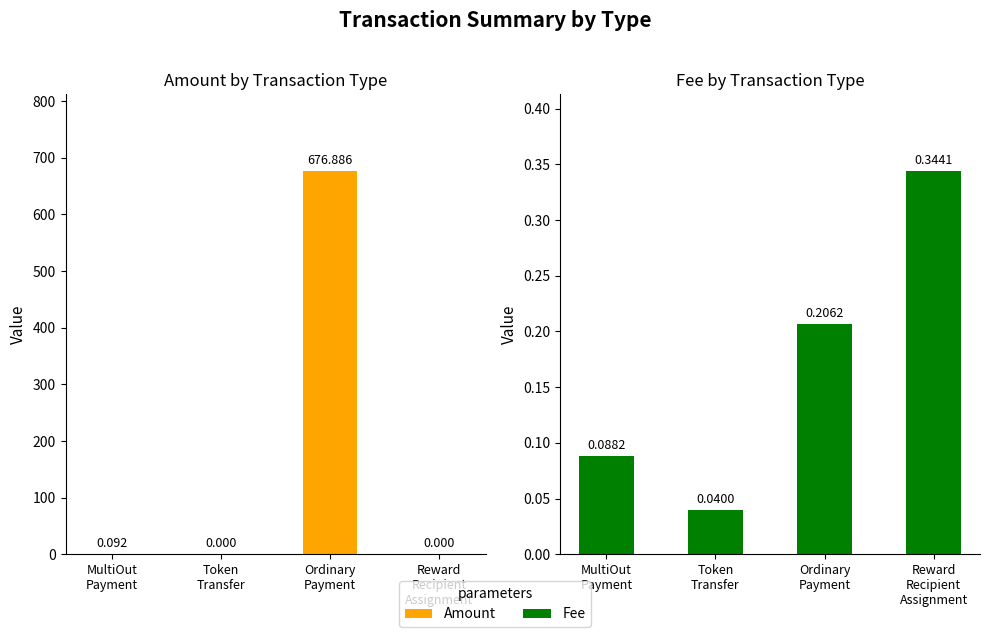

What is the difference between the Fee values at Reward
Recipient
Assignment and Token
Transfer?

0.3